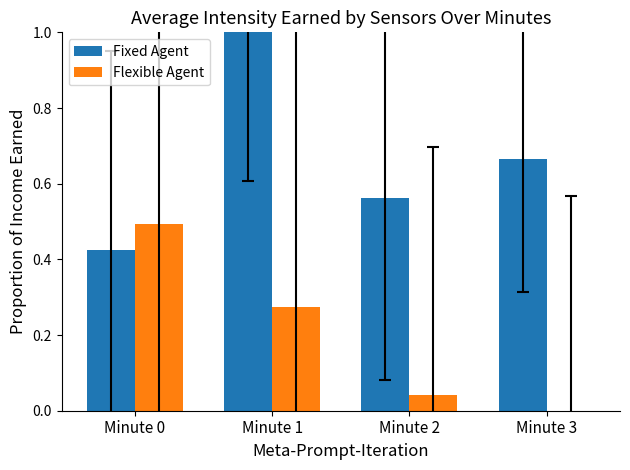

Is the value of Flexible Agent at Minute 3 greater than the value of Fixed Agent at Minute 0?

No